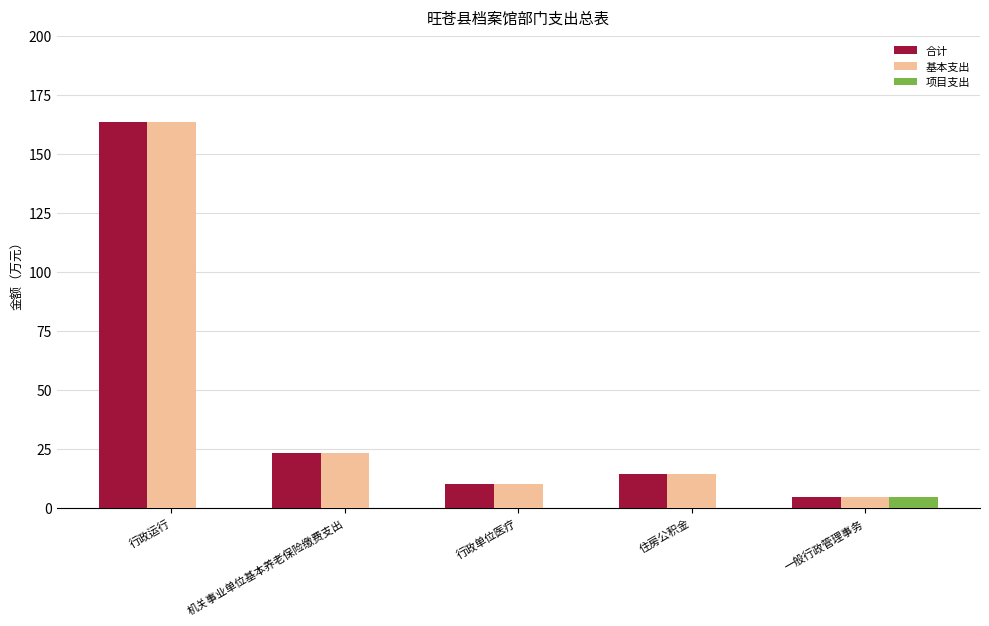

What is the difference between the 基本支出 values at 机关事业单位基本养老保险缴费支出 and 住房公积金?

9.2